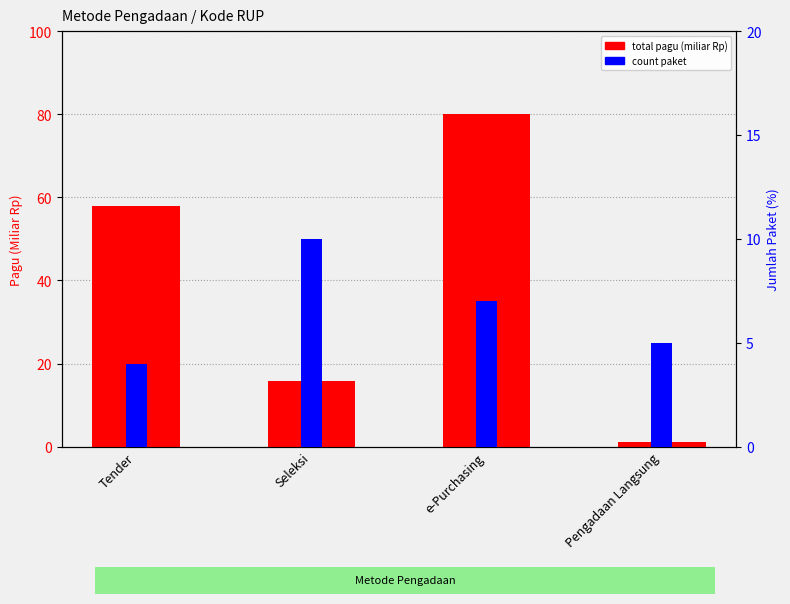

Are the bars grouped side by side (vs. stacked)?

Yes